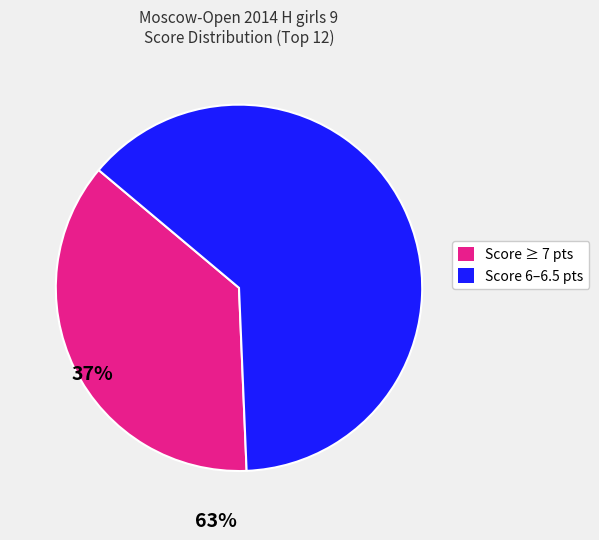

Is there any slice that represents more than half of the pie?

Yes